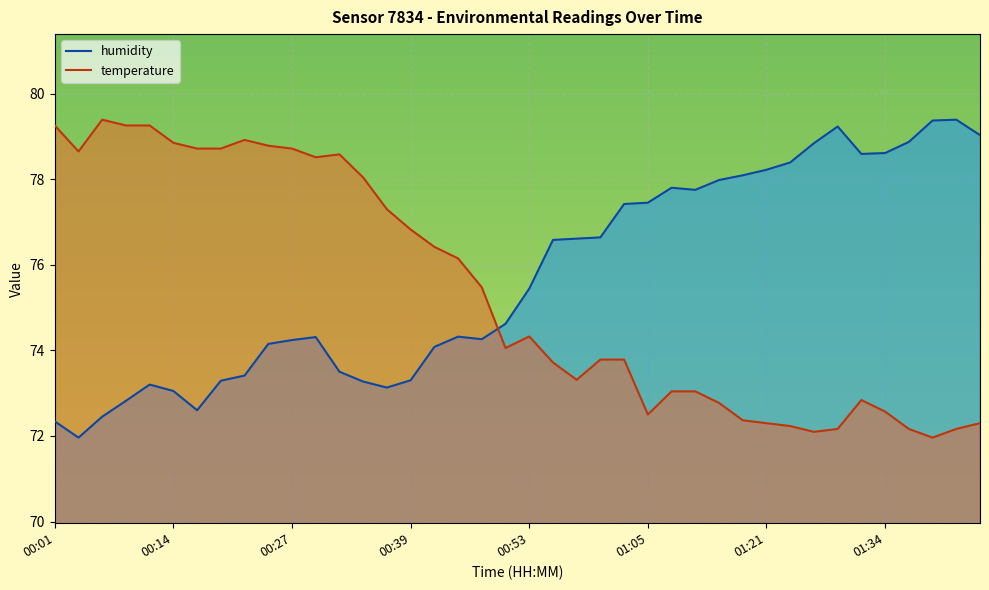

How many data points in humidity are above 75?

20